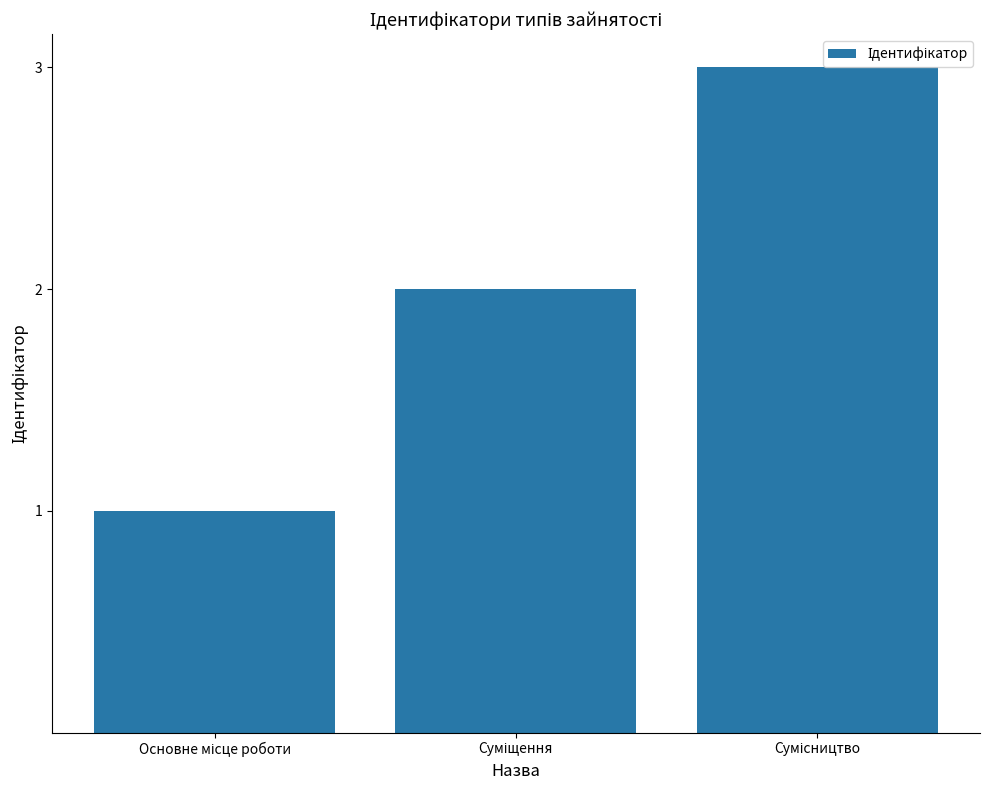

What is the greatest value displayed?

3